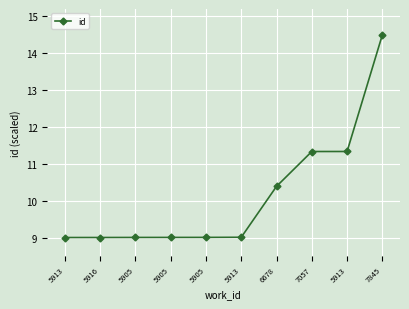

What is the label of the 1st point from the left?

5913